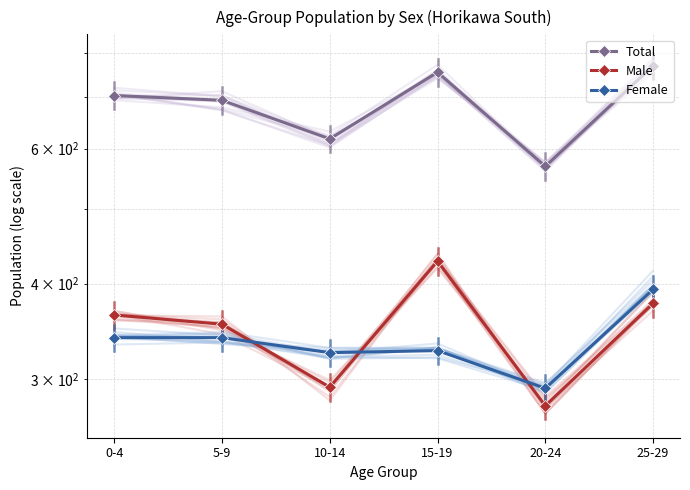

Is it true that Total equals 704 at 0-4?

True